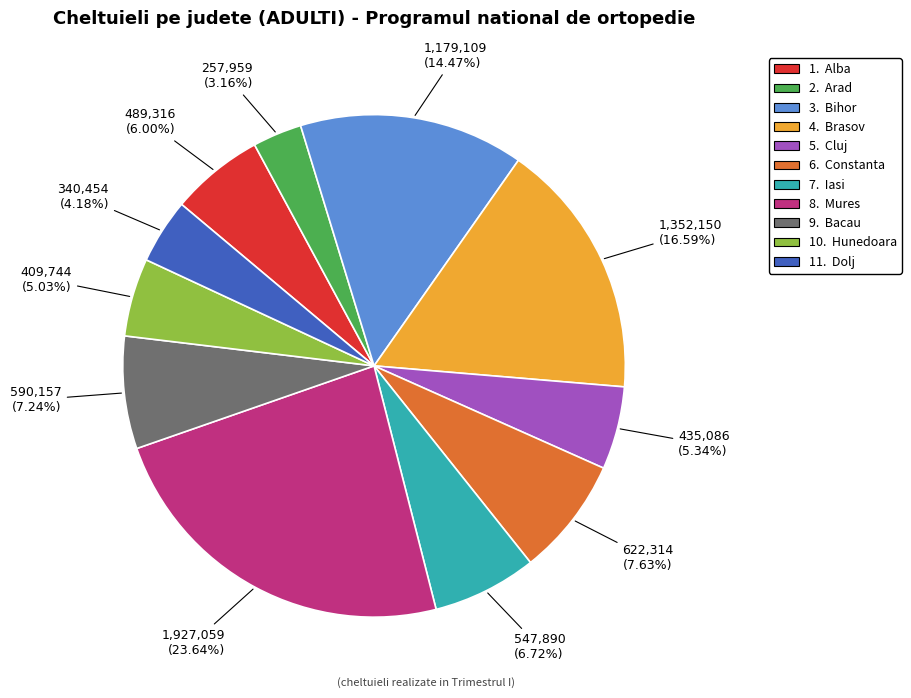

Is there a majority slice in this chart?

No